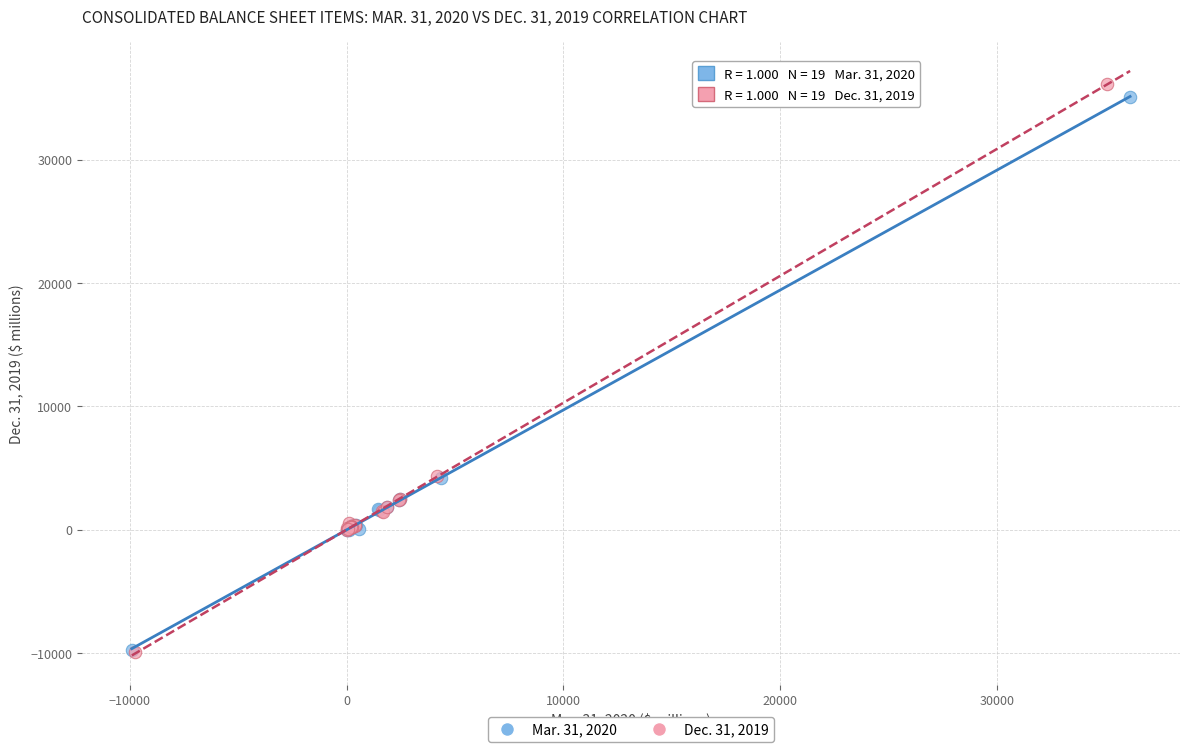

Which series has the largest Y range (max minus min)?

Dec. 31, 2019